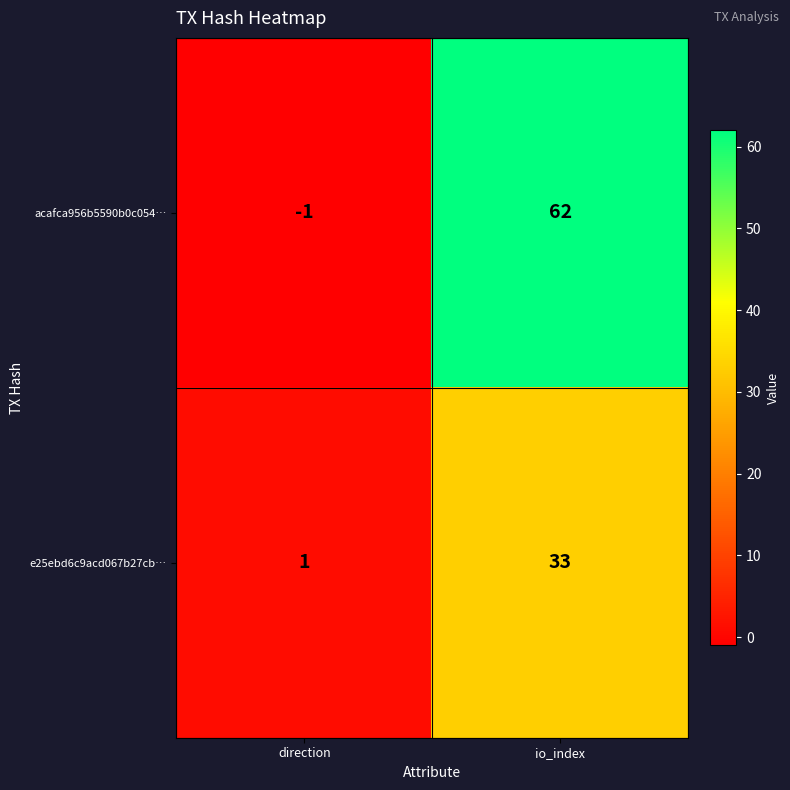

Rank the series by their maximum value, from highest to lowest.

acafca956b5590b0c054…, e25ebd6c9acd067b27cb…